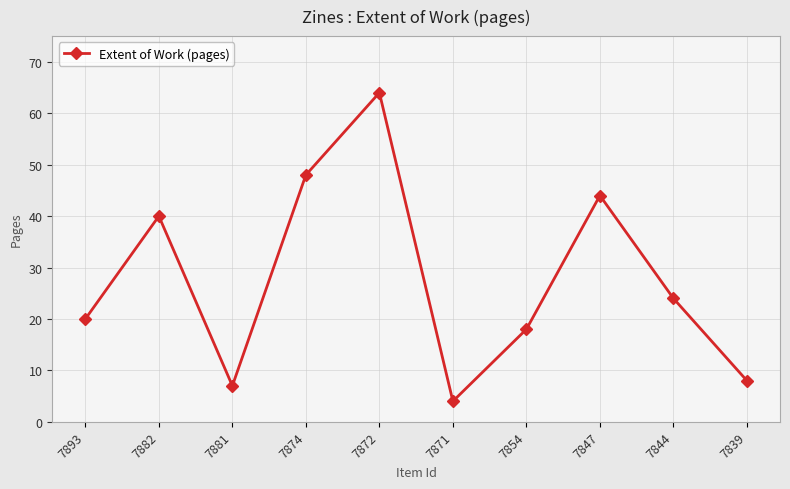

Rank the categories by value from highest to lowest.

7872, 7874, 7847, 7882, 7844, 7893, 7854, 7839, 7881, 7871